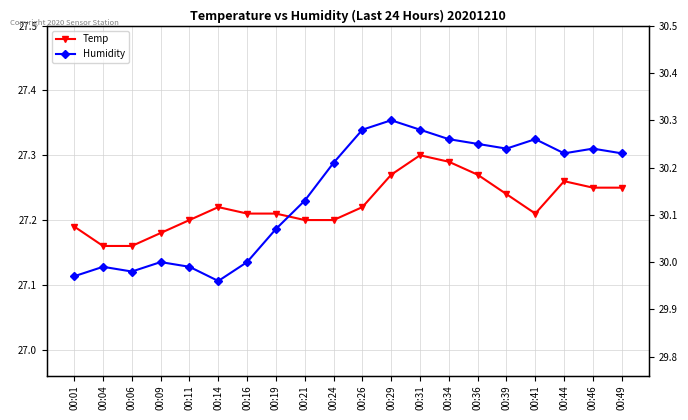

Rank the series at 00:41 from highest to lowest value.

Humidity, Temp